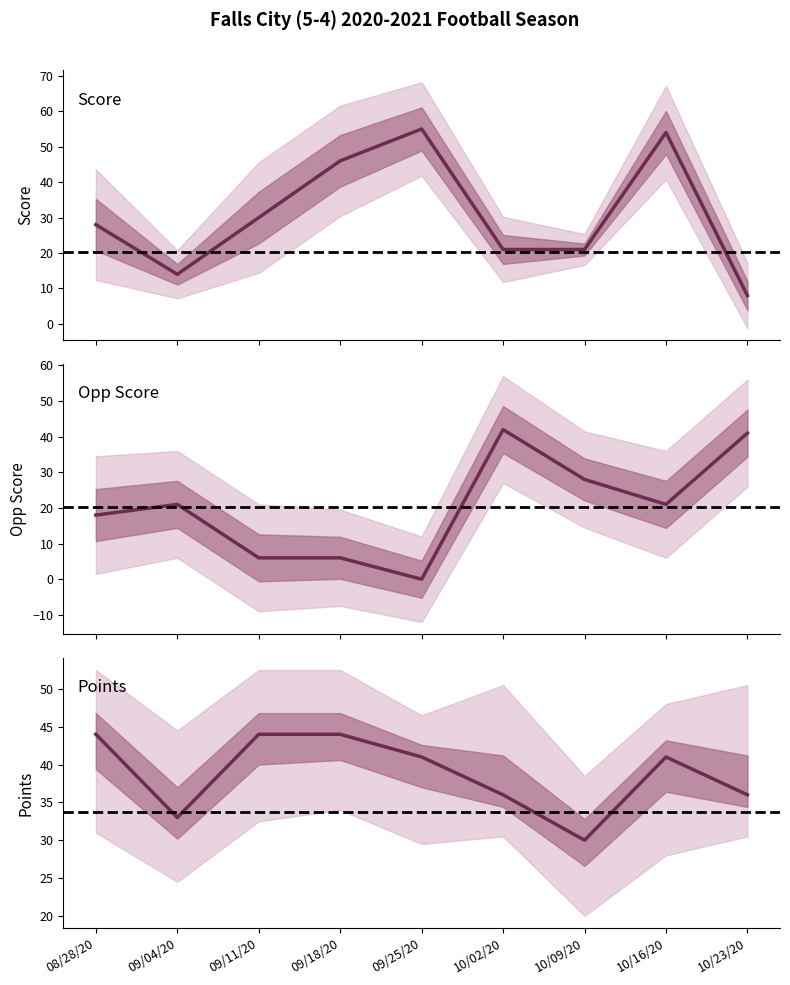

What is the label of the 8th point from the left?

10/16/20